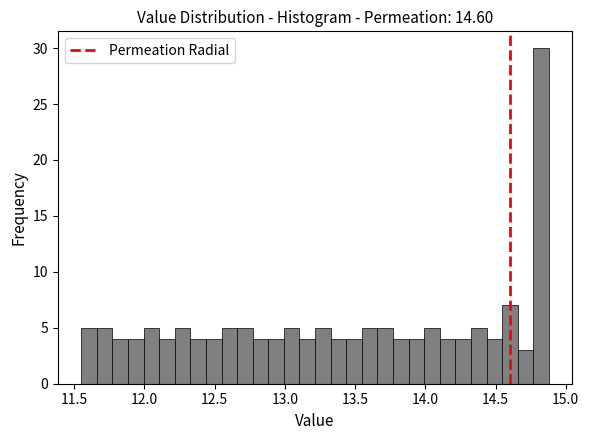

Read against the x-axis, roughly where is the centre of the tallest bar?

14.80